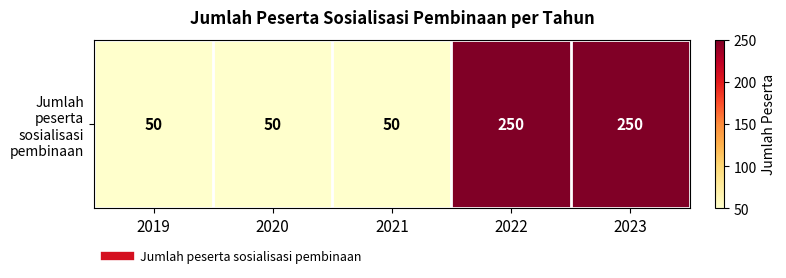

At which label is the value closest to 150?

2019